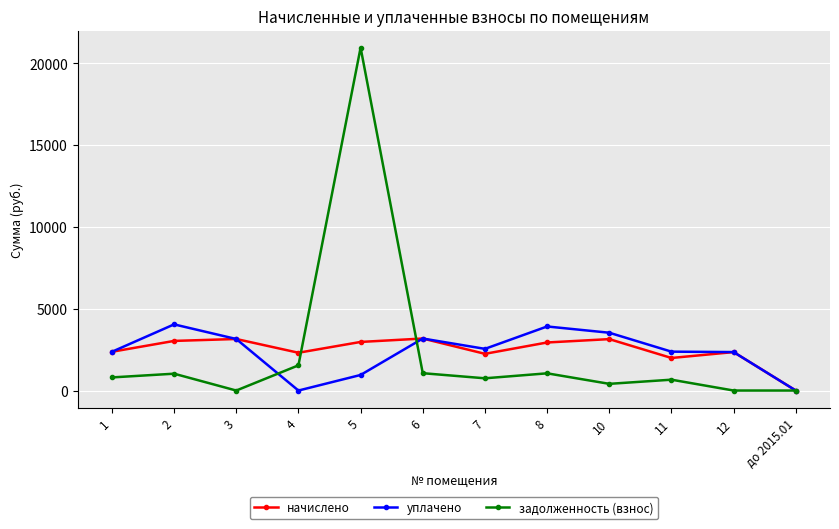

At which label does уплачено first exceed 2546?

2